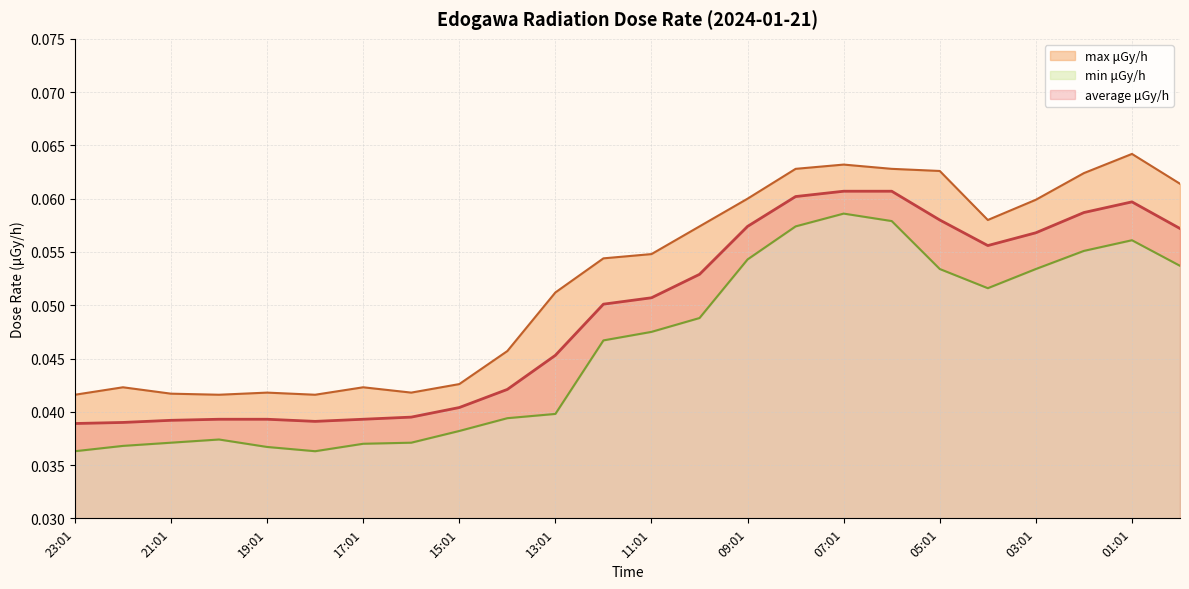

Is it true that min μGy/h equals 0.1 at 00:01?

False